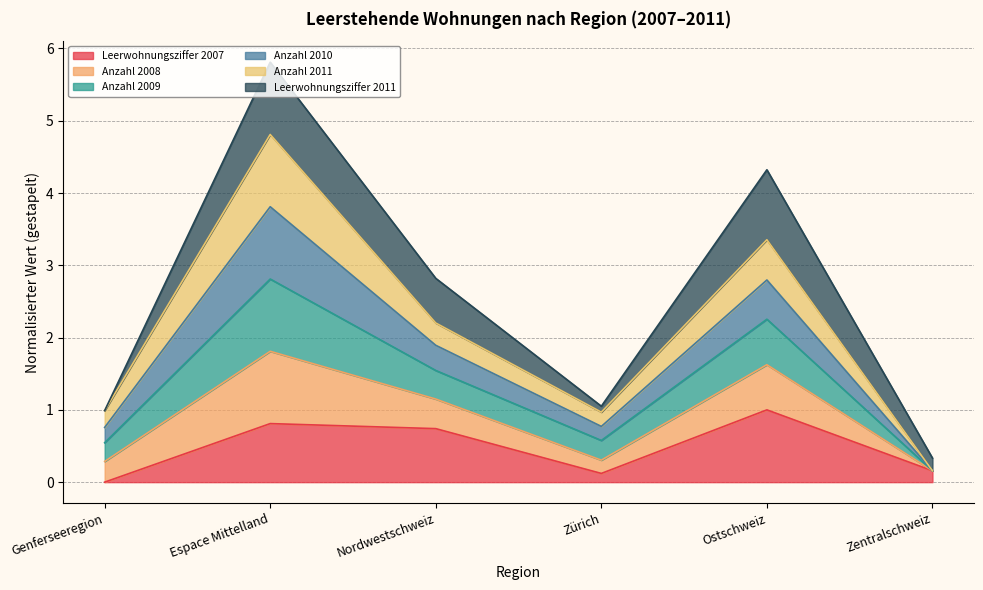

At which category is the sum across all series the highest?

Espace Mittelland